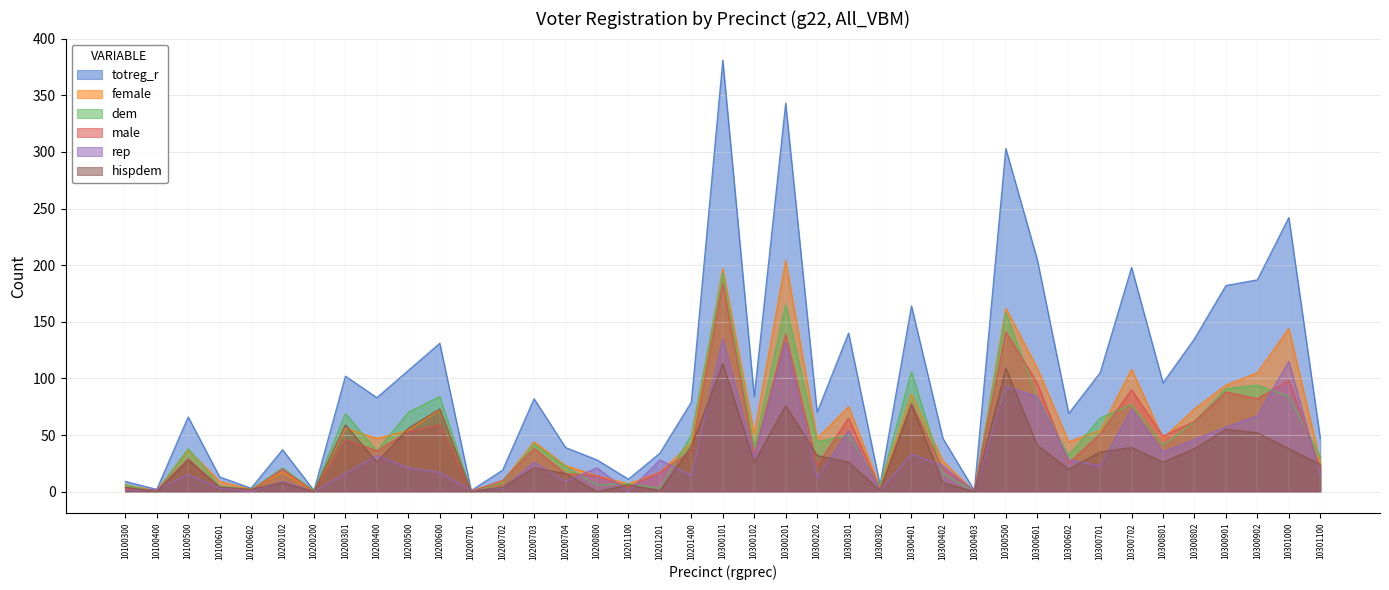

Where is dem nearest to the value 96?

10300902